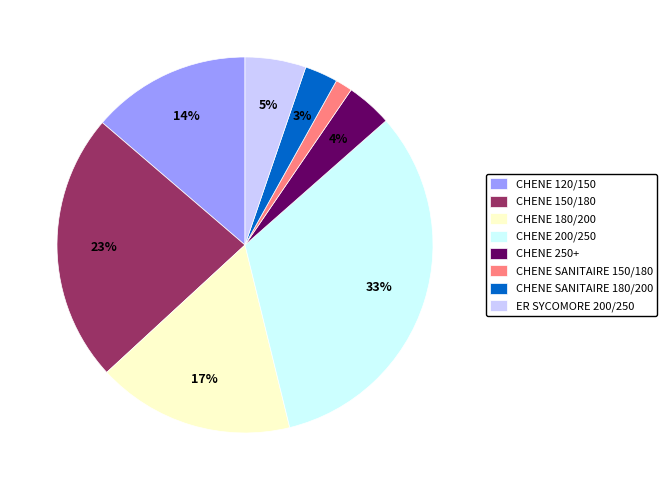

Between CHENE SANITAIRE 180/200 and ER SYCOMORE 200/250, which is larger?

ER SYCOMORE 200/250